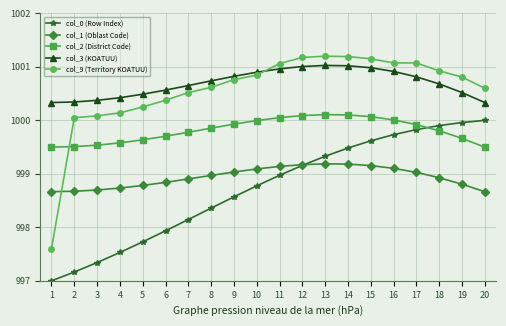

Count the number of categories in the chart.

20